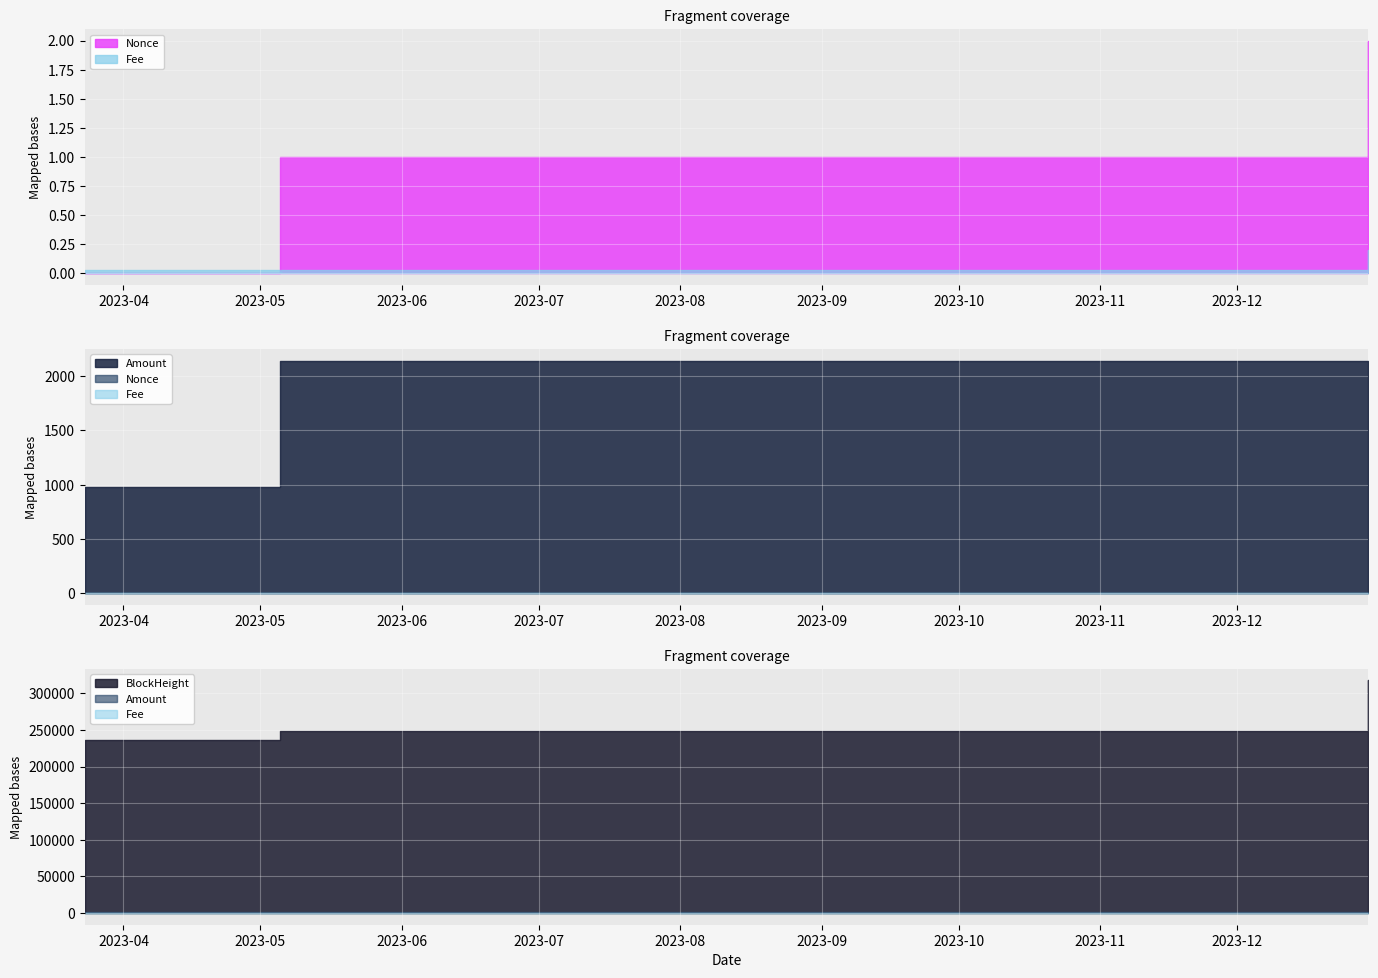

At how many categories does at least one series exceed 174936?

6